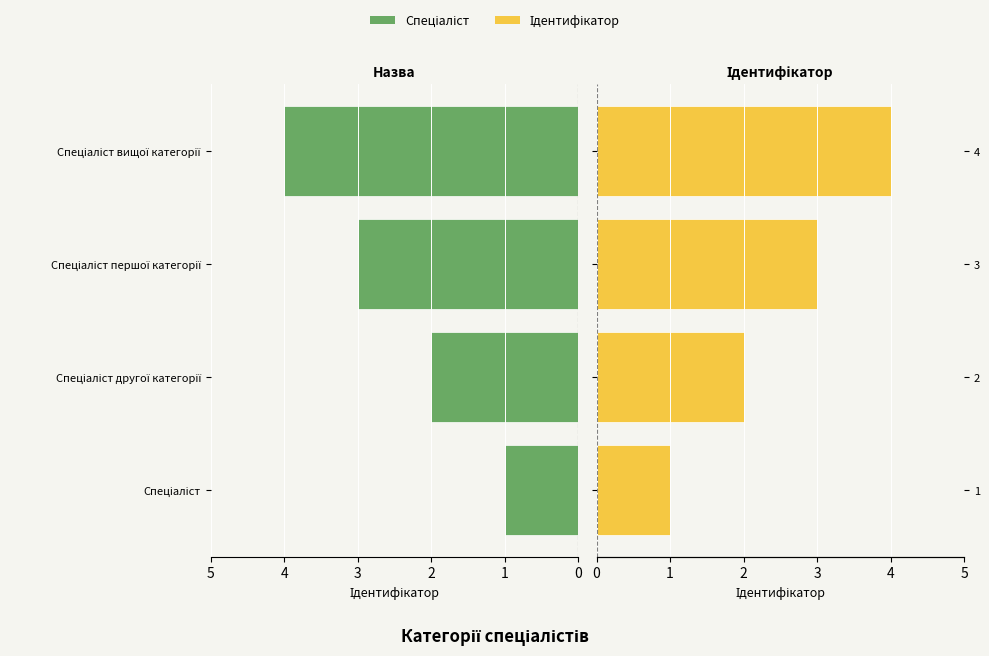

How many data points are above 3?

1